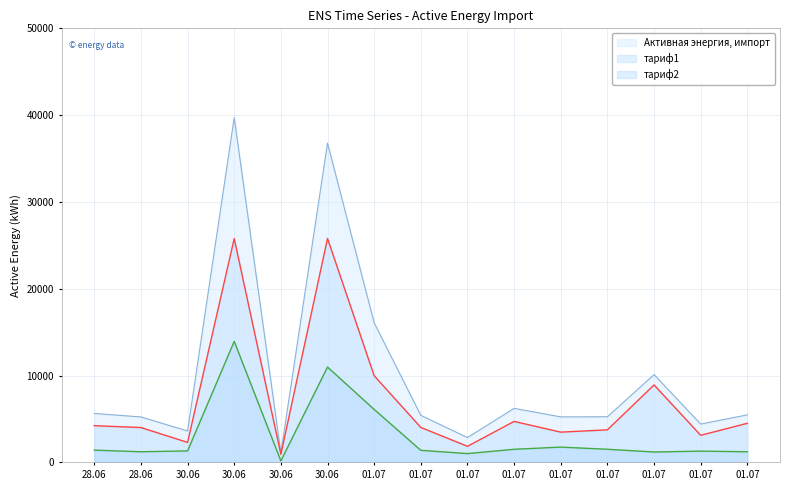

How many interior local valleys does the тариф2 series have?

4